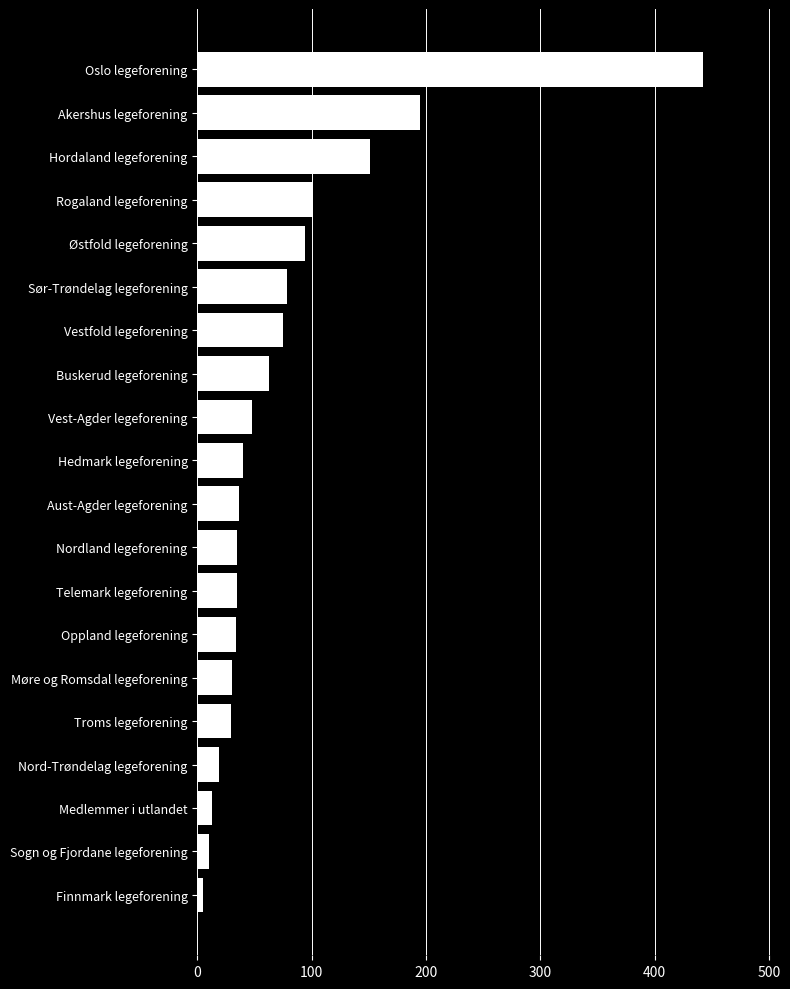

How many bars are there in total?

20